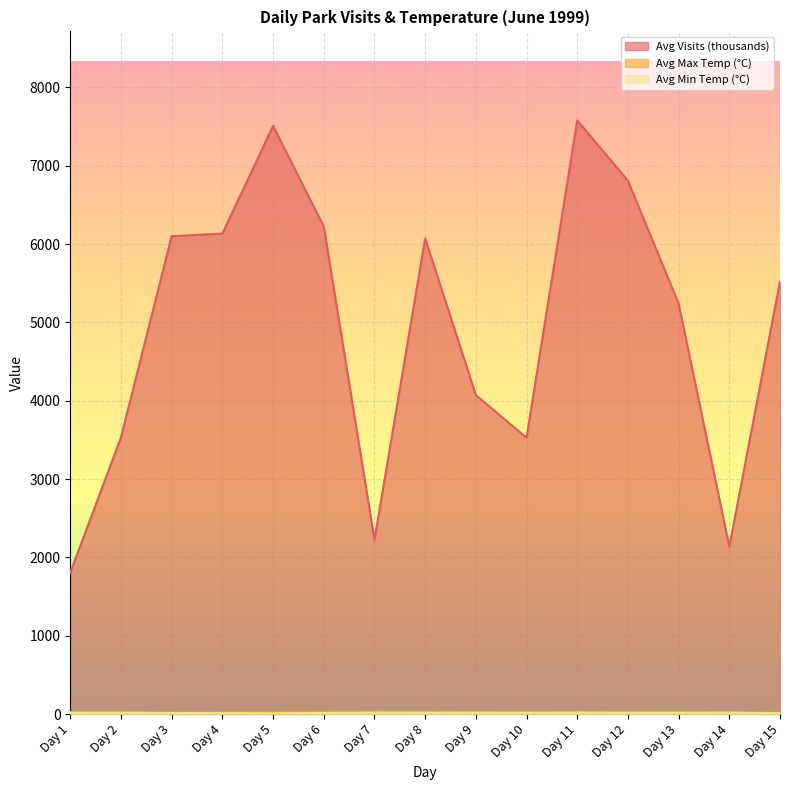

What is the difference between the Avg Min Temp (°C) values at Day 2 and Day 5?

7.0